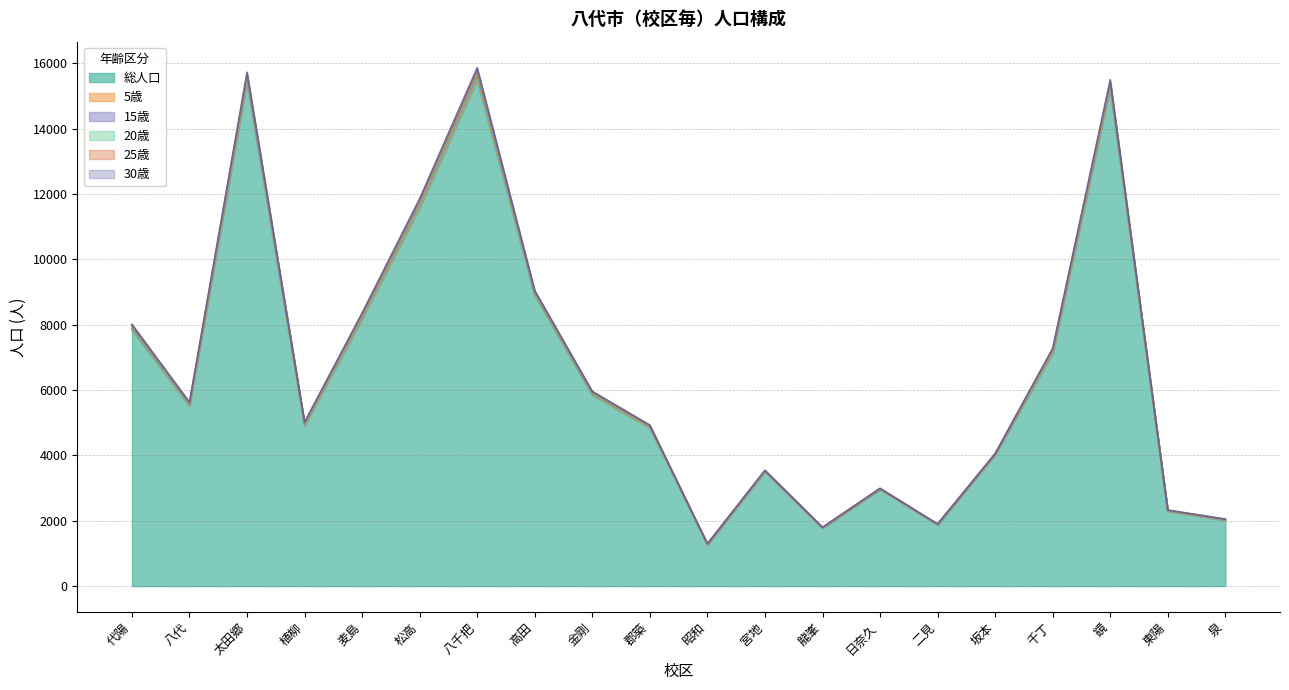

Reading right to left, what are all the values shown in this chart?

総人口: 泉=2019	東陽=2289	鏡=15234	千丁=7119	坂本=4020	二見=1882	日奈久=2959	龍峯=1776	宮地=3495	昭和=1269	郡築=4838	金剛=5848	高田=8900	八千把=15493	松高=11568	麦島=8175	植柳=4910	太田郷=15426	八代=5513	代陽=7839
5歳: 泉=3	東陽=6	鏡=50	千丁=34	坂本=5	二見=1	日奈久=8	龍峯=3	宮地=11	昭和=5	郡築=15	金剛=21	高田=33	八千把=64	松高=57	麦島=32	植柳=23	太田郷=61	八代=19	代陽=33
15歳: 泉=8	東陽=8	鏡=56	千丁=34	坂本=7	二見=1	日奈久=5	龍峯=6	宮地=11	昭和=4	郡築=23	金剛=21	高田=27	八千把=69	松高=64	麦島=44	植柳=17	太田郷=59	八代=20	代陽=25
20歳: 泉=7	東陽=6	鏡=41	千丁=34	坂本=9	二見=4	日奈久=8	龍峯=6	宮地=8	昭和=5	郡築=17	金剛=20	高田=27	八千把=73	松高=67	麦島=40	植柳=22	太田郷=64	八代=24	代陽=36
25歳: 泉=8	東陽=11	鏡=60	千丁=35	坂本=7	二見=7	日奈久=6	龍峯=5	宮地=11	昭和=5	郡築=19	金剛=29	高田=31	八千把=87	松高=64	麦島=41	植柳=25	太田郷=68	八代=27	代陽=46
30歳: 泉=6	東陽=9	鏡=61	千丁=23	坂本=11	二見=8	日奈久=8	龍峯=3	宮地=10	昭和=11	郡築=18	金剛=24	高田=31	八千把=88	松高=44	麦島=32	植柳=25	太田郷=52	八代=27	代陽=36